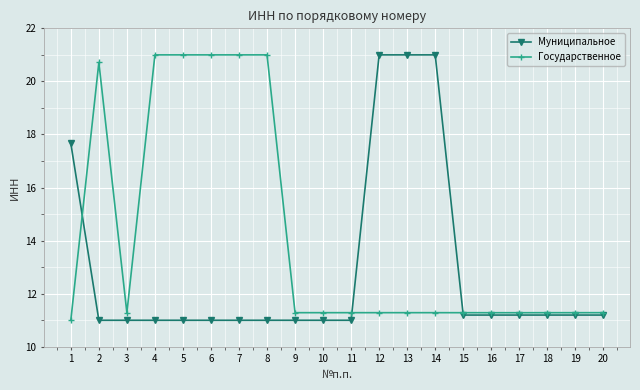

Which series changed the most between 7 and 20?

Государственное